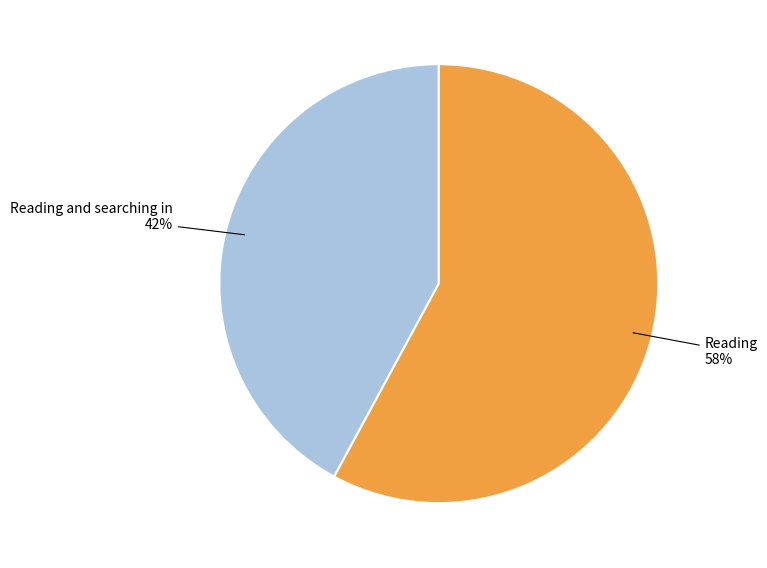

Is there a majority slice in this chart?

Yes